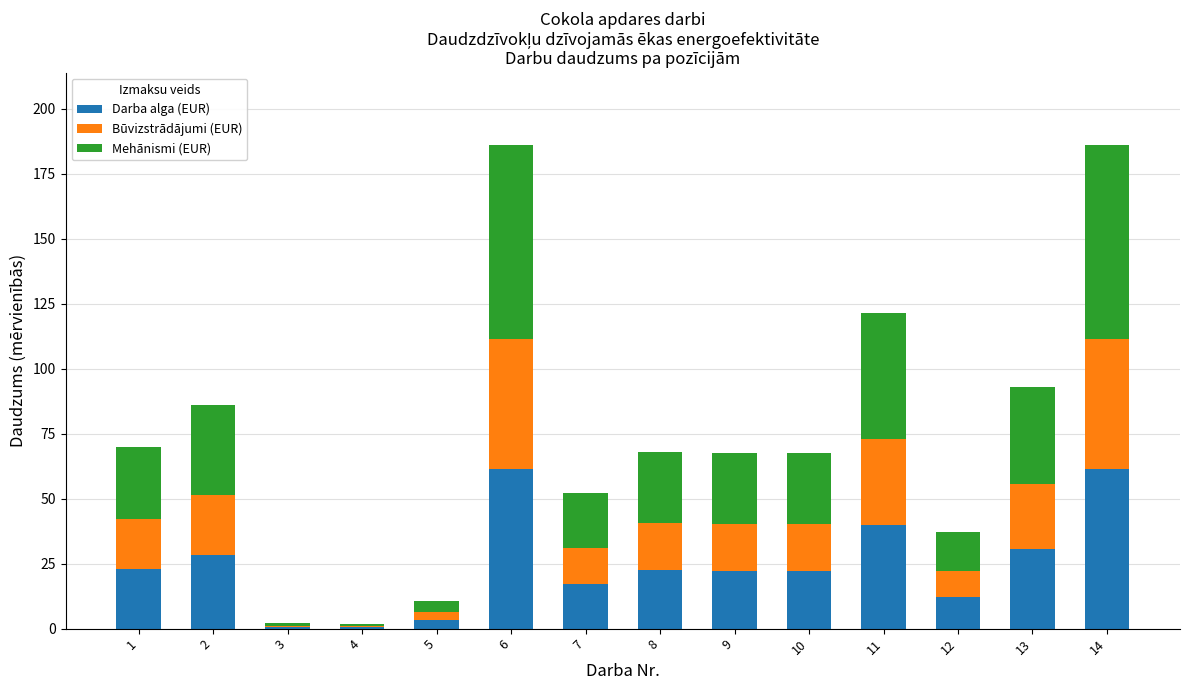

Count the number of categories in the chart.

14